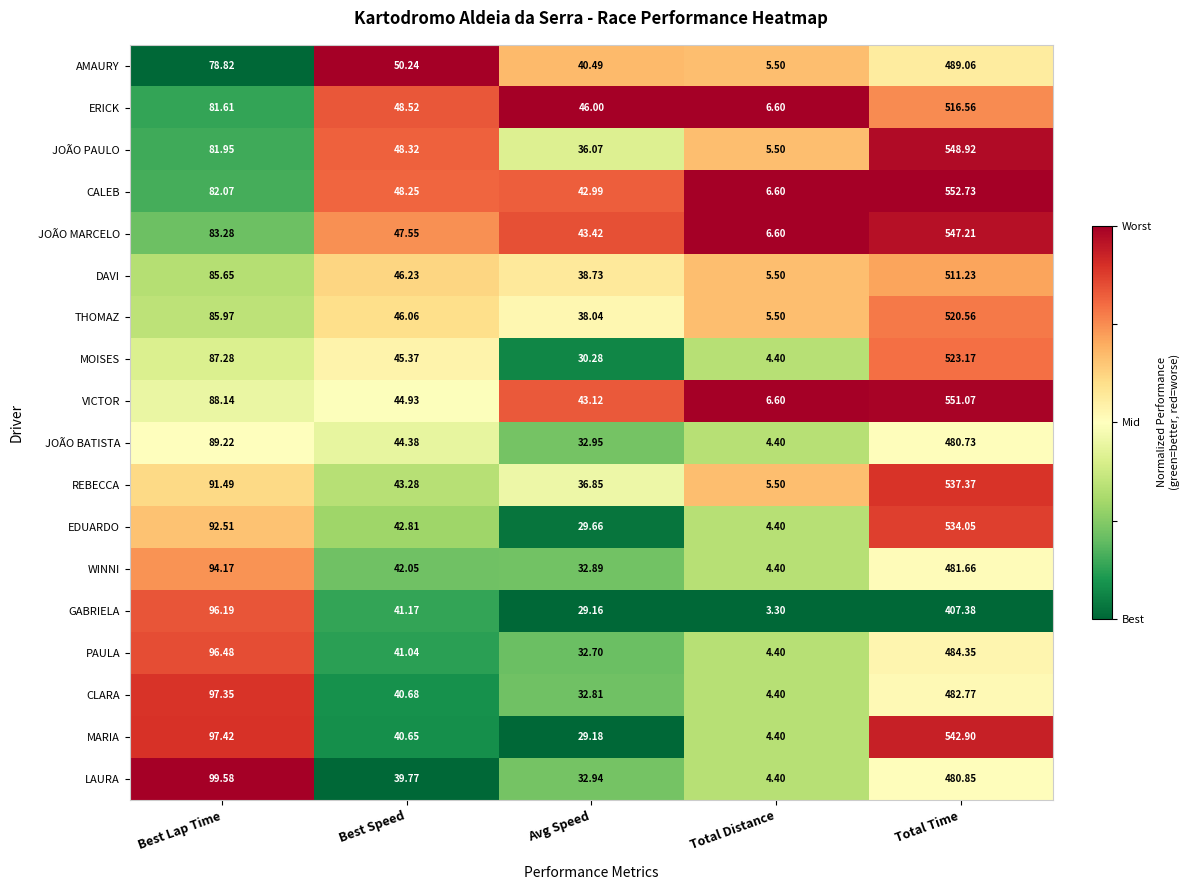

Which category has the lowest value across all series?

Total Distance